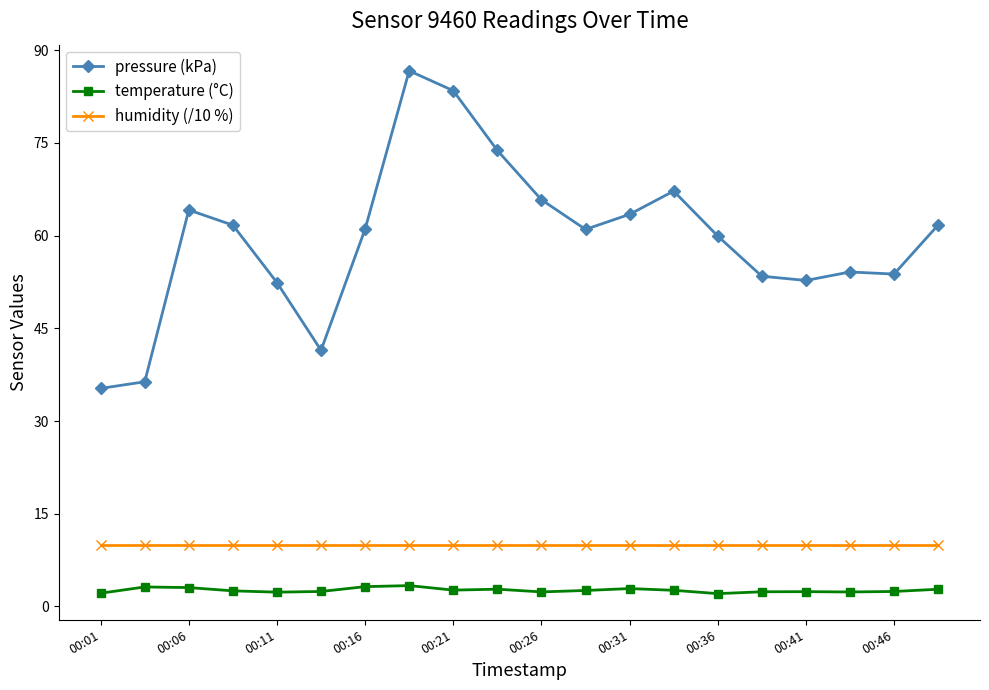

How many data points does each series have?

20